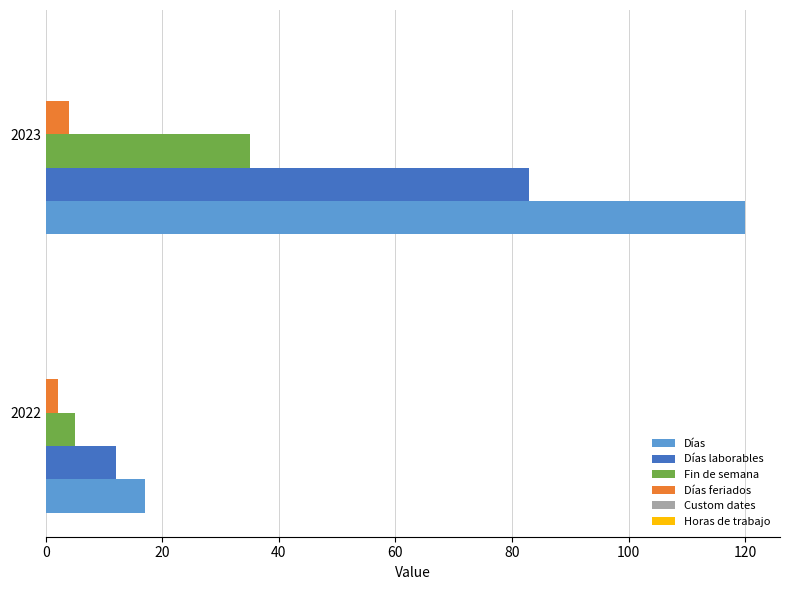

What is the average value of the Días laborables series?

48